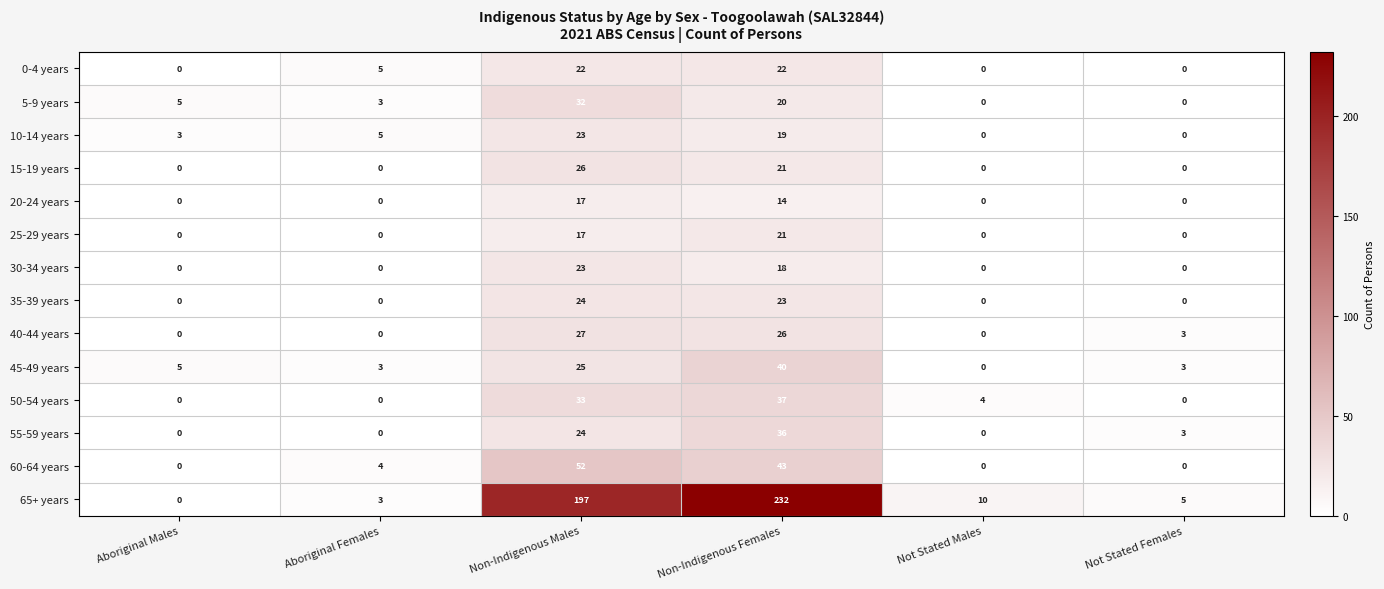

At which category is the sum across all series the highest?

Non-Indigenous Females